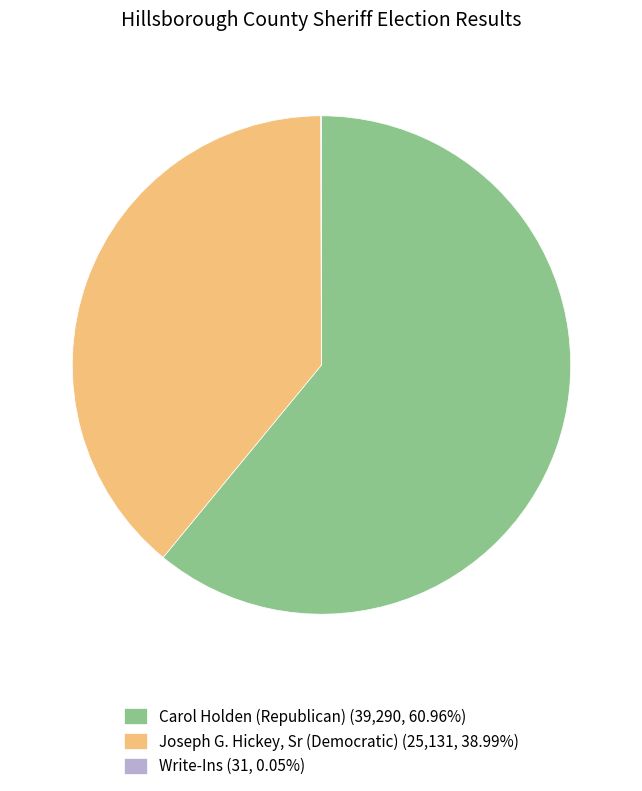

Is Carol Holden (Republican) (39,290, 60.96%) the majority of the pie?

Yes